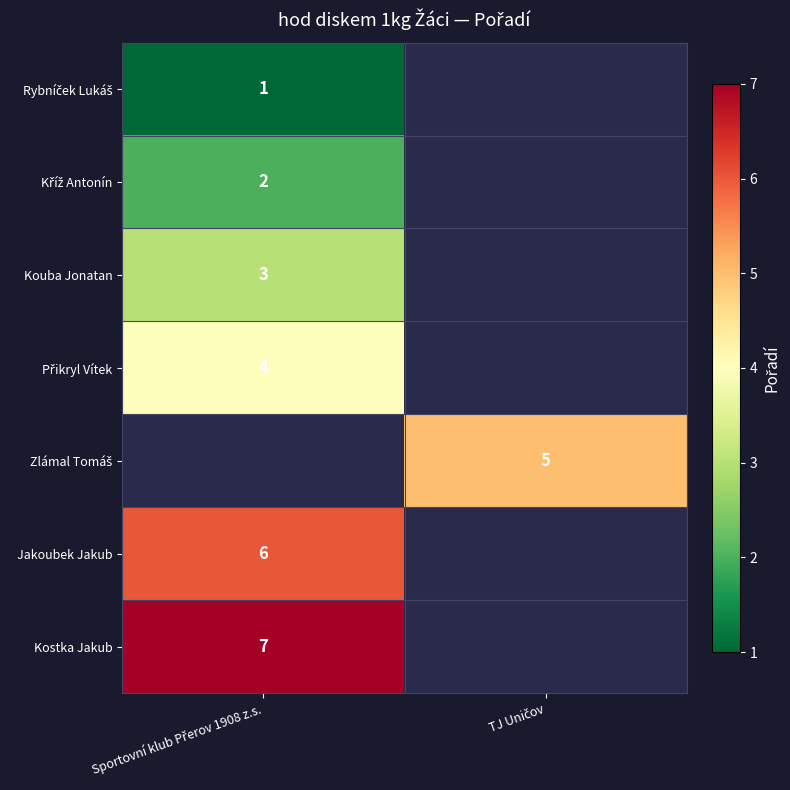

What is the difference between the highest and lowest values at Sportovní klub Přerov 1908 z.s.?

6.0